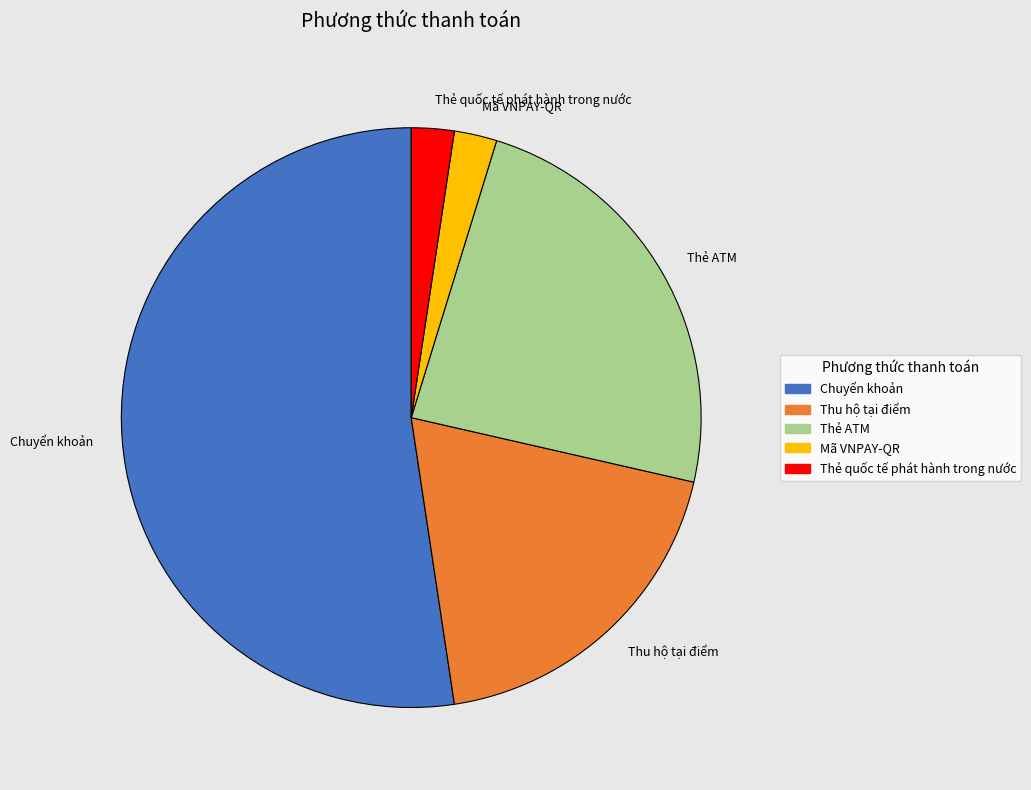

Which category has the biggest portion of the pie?

Chuyển khoản